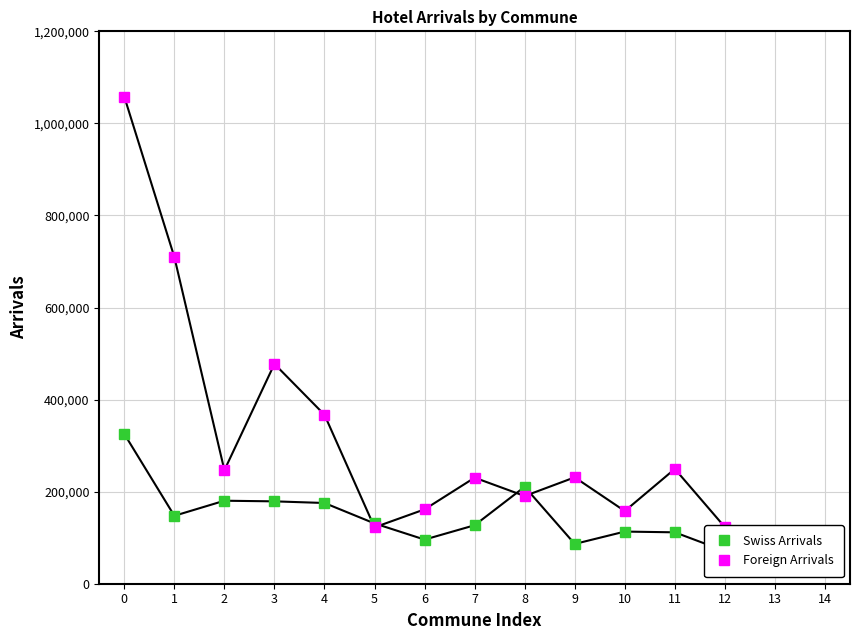

Between 4 and 10, which is larger?

4